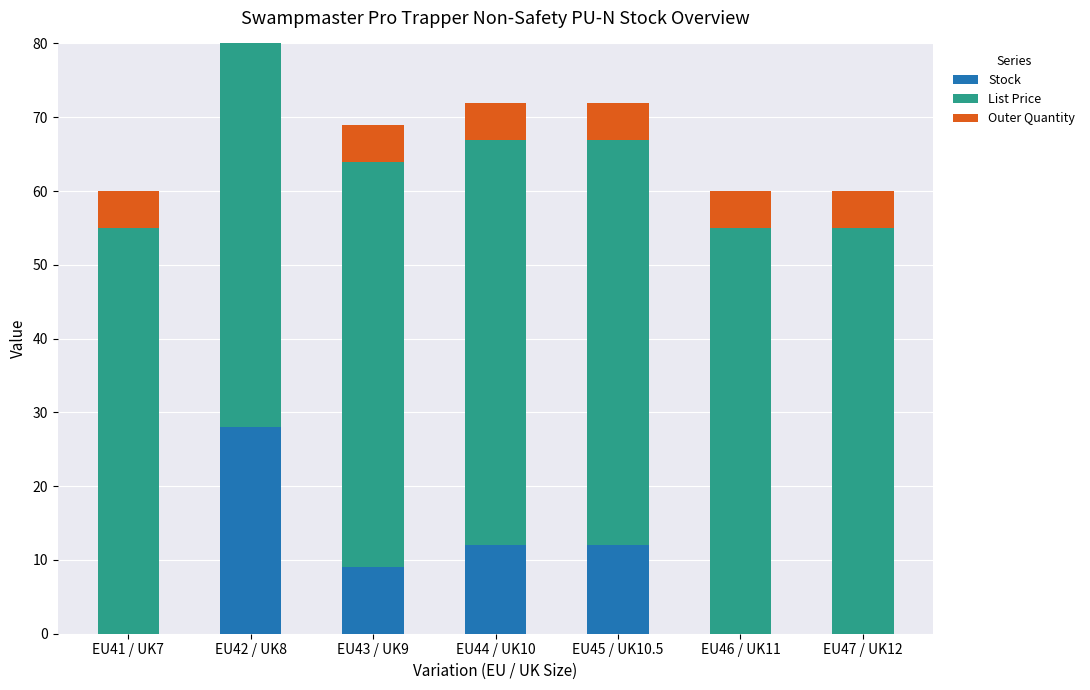

Does the chart contain any negative values?

No